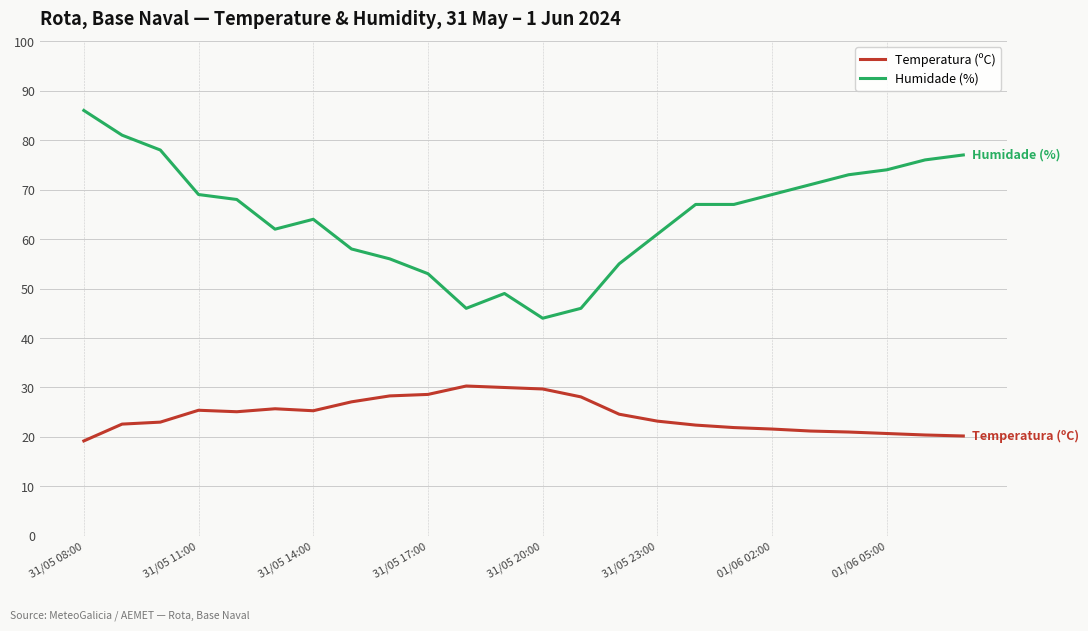

What is the difference between the maximum and minimum values in the Temperatura (ºC) series?

11.1